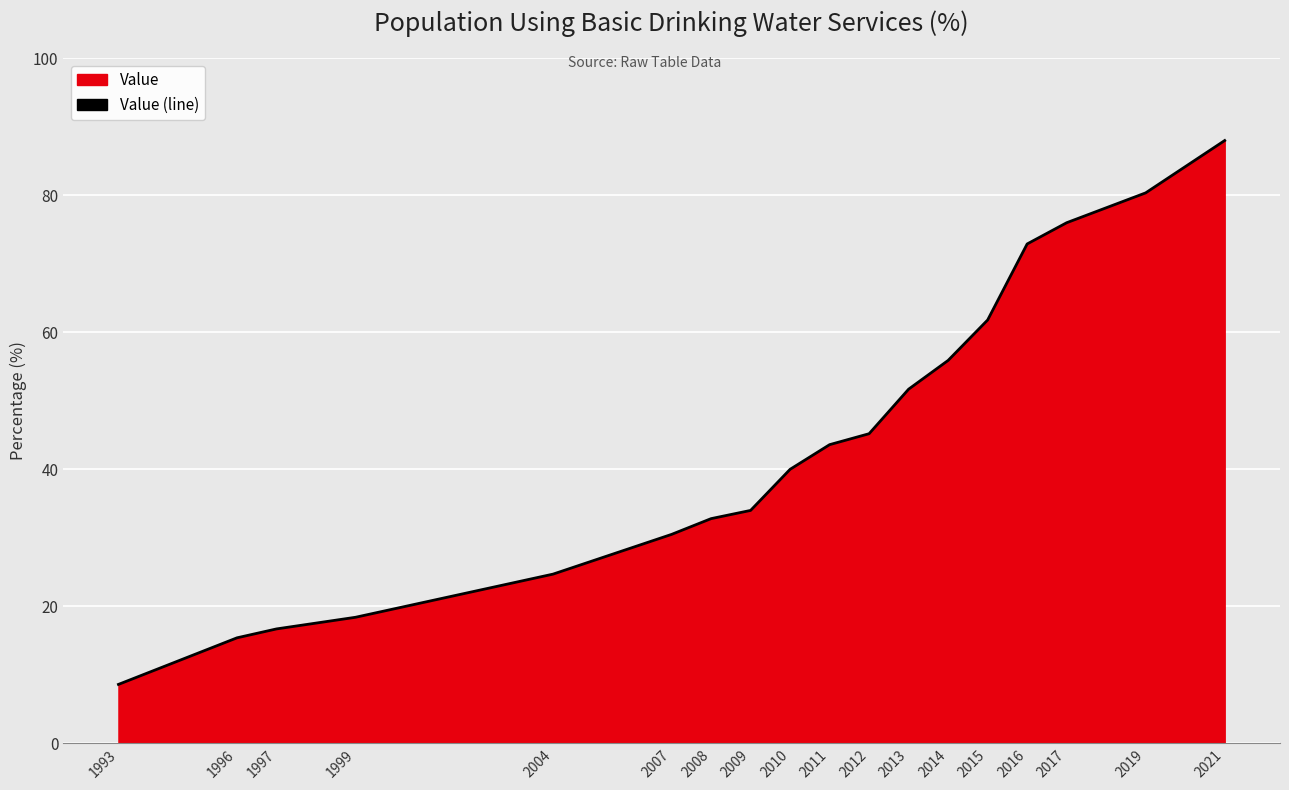

The chart shows a value of 76.0 at 2017. True or false?

True